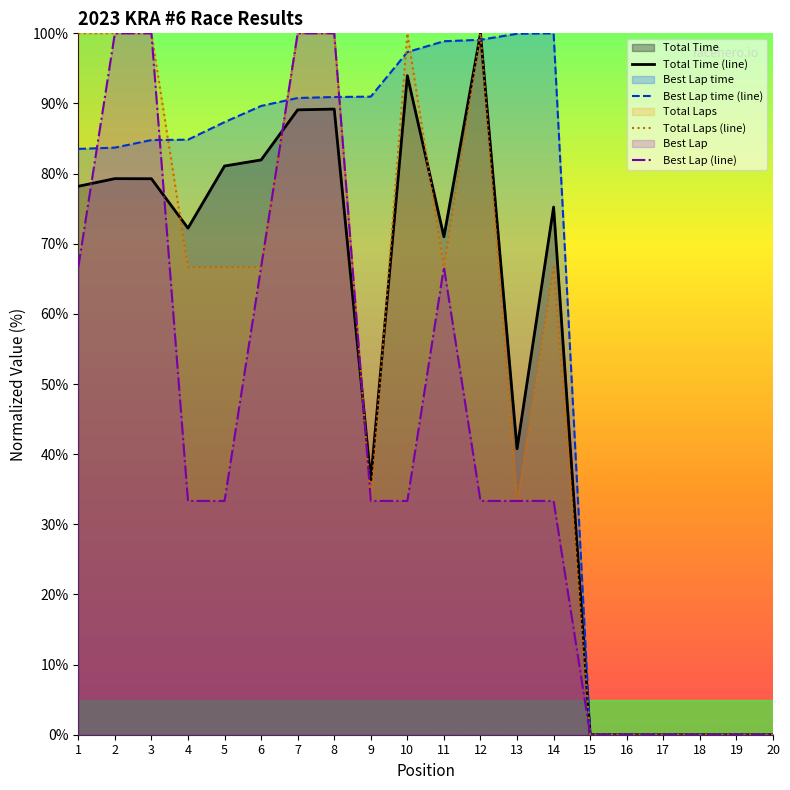

How many lines are shown in the chart?

4